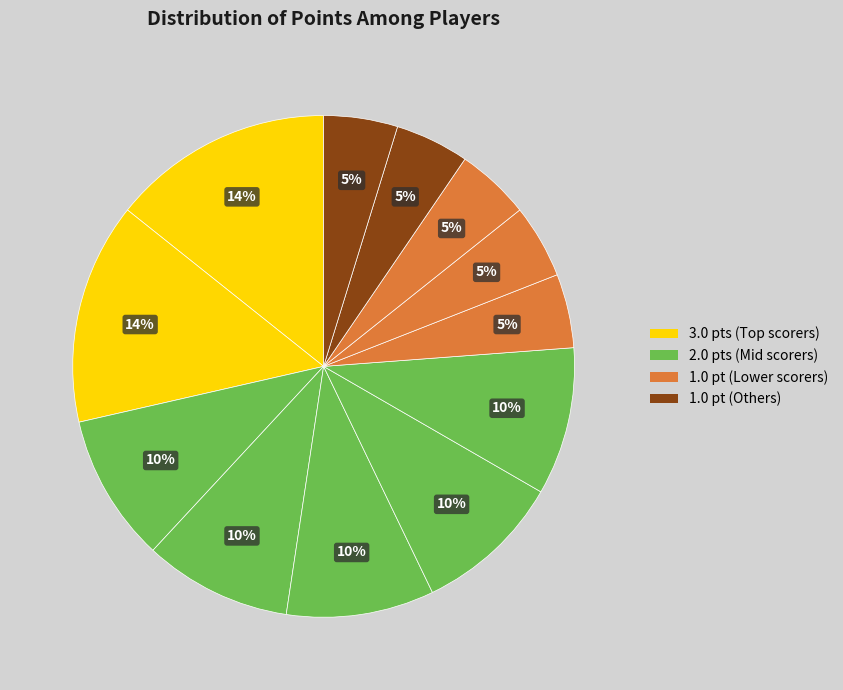

Does any single category account for the majority?

No